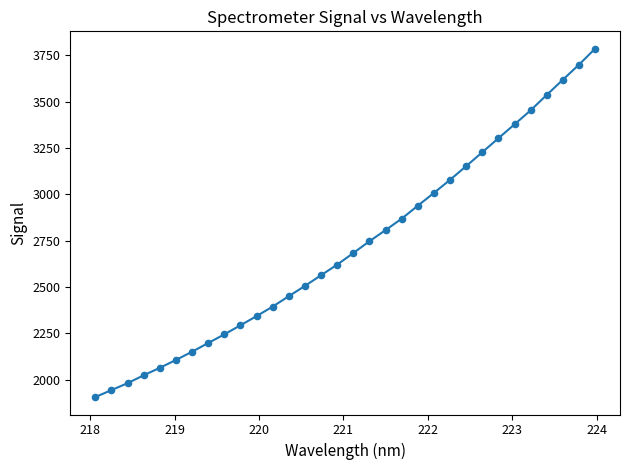

What is the smallest value displayed?

1905.6